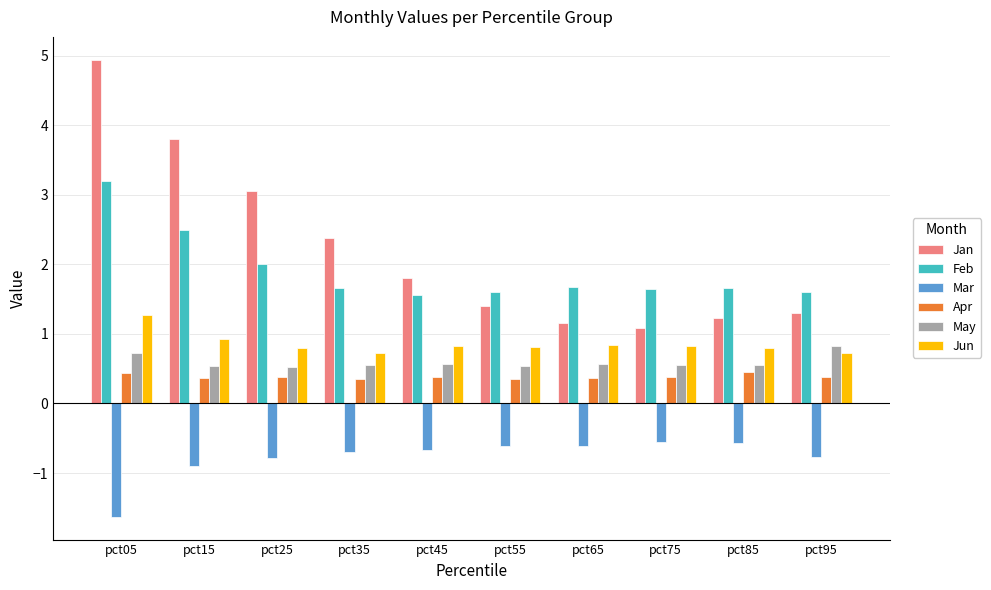

Rank the series by their maximum value, from lowest to highest.

Mar, Apr, May, Jun, Feb, Jan